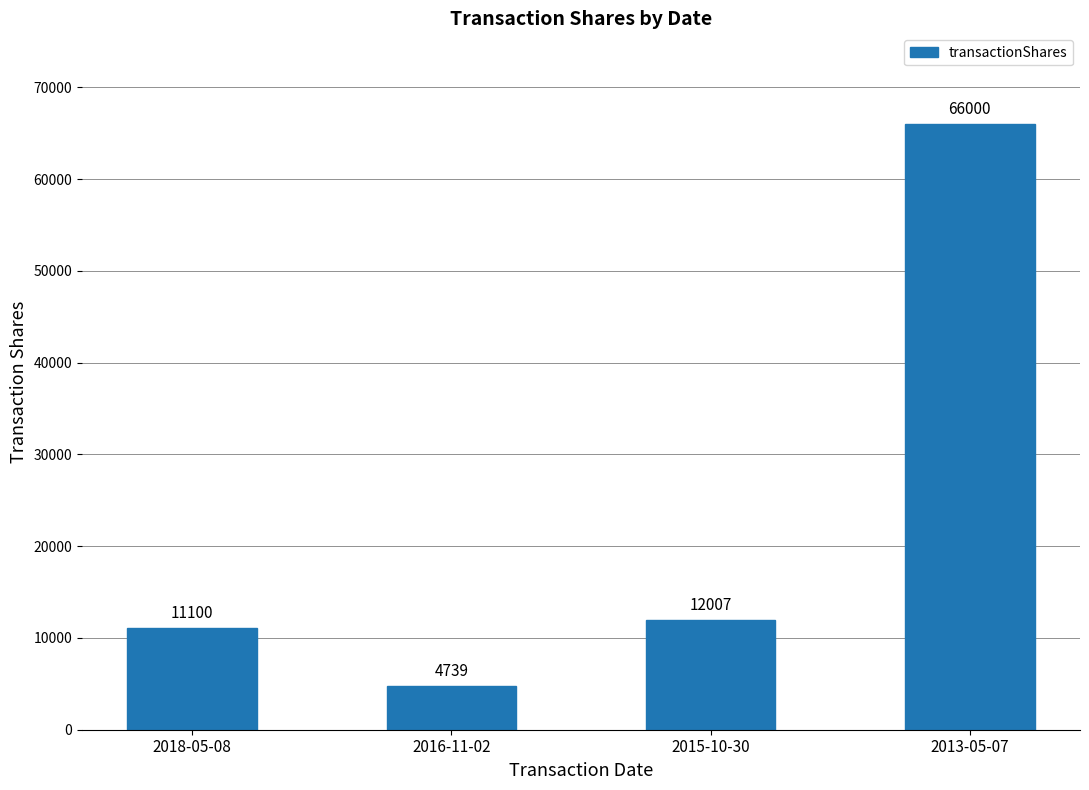

Read the value at 2015-10-30.

12007